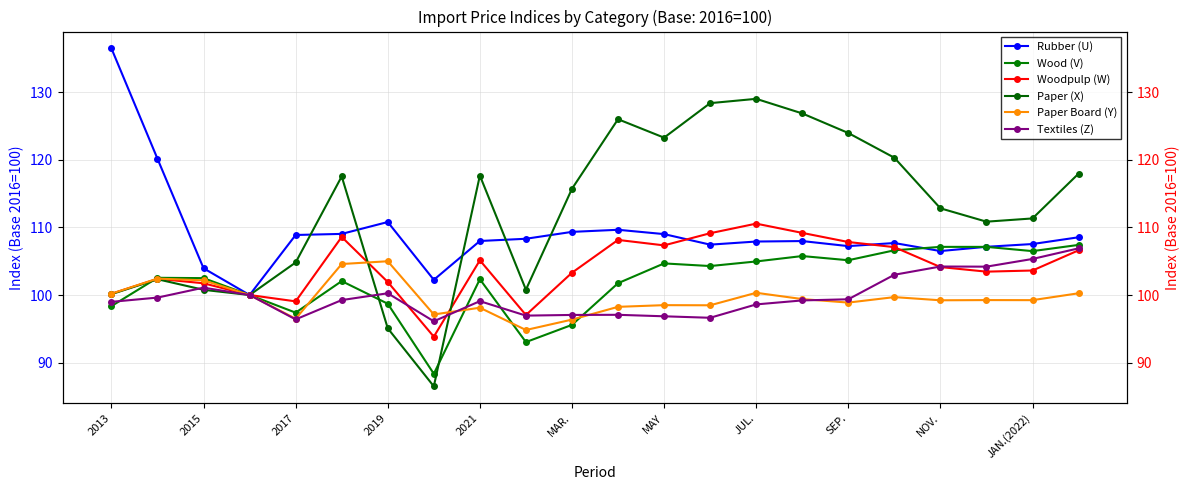

Where do Woodpulp (W) and Rubber (U) first cross each other?

12 and 13